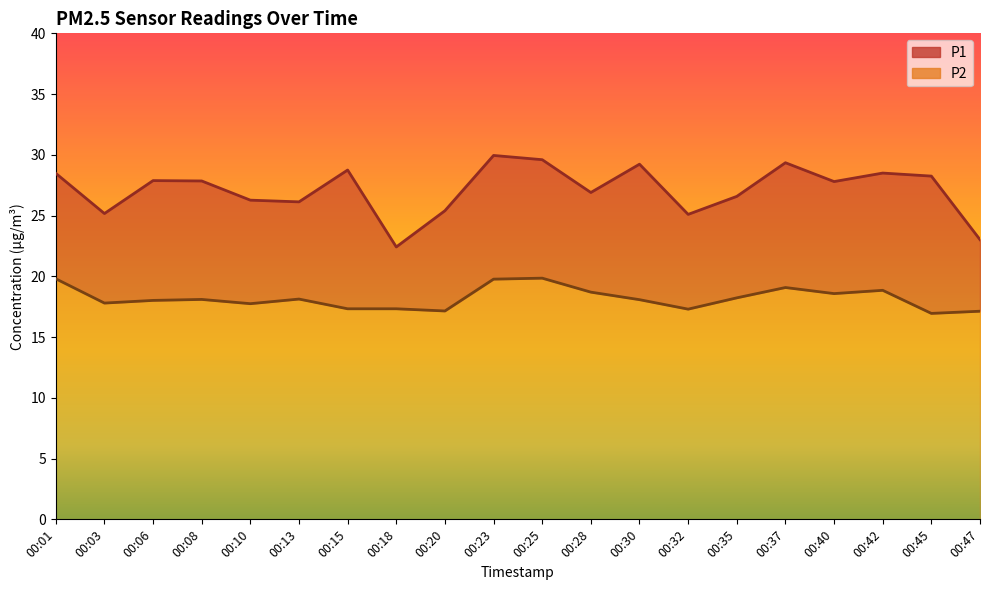

Reading right to left, list all the values displayed in this chart.

P1: 23.0	28.2	28.5	27.8	29.4	26.6	25.1	29.2	26.9	29.6	29.9	25.4	22.4	28.8	26.1	26.3	27.9	27.9	25.2	28.5
P2: 17.1	16.9	18.9	18.6	19.1	18.2	17.3	18.1	18.7	19.9	19.8	17.1	17.3	17.3	18.1	17.8	18.1	18.0	17.8	19.8